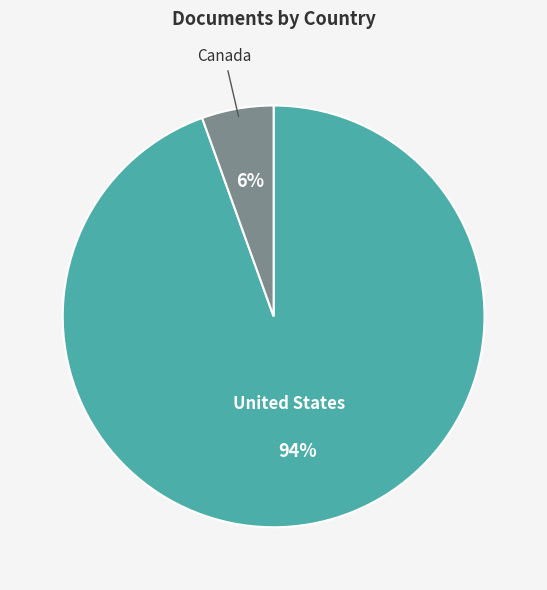

Which has a higher value, United States or Canada?

United States